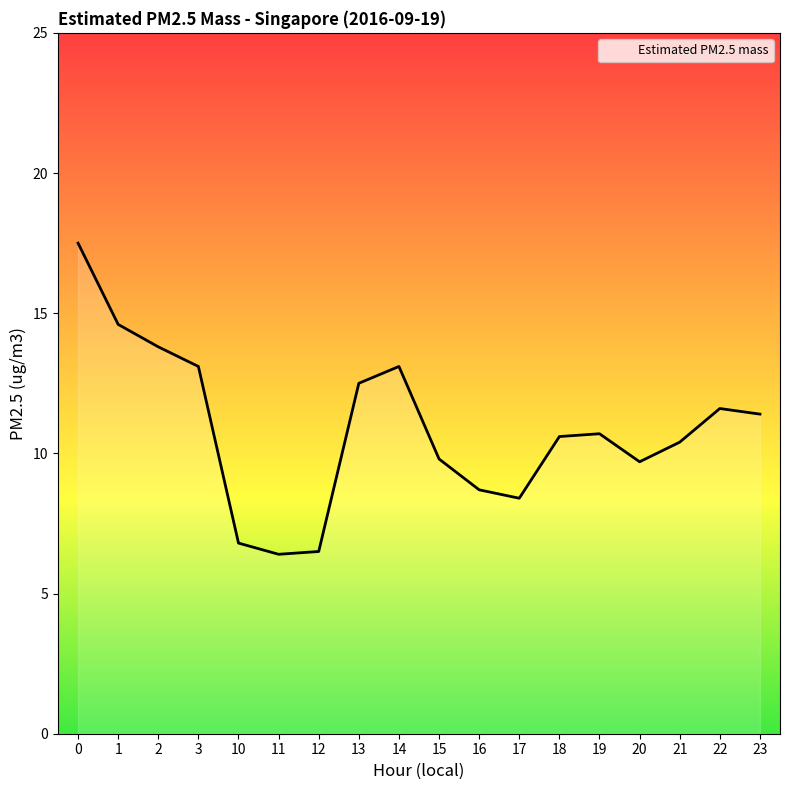

How many values are below 10?

7